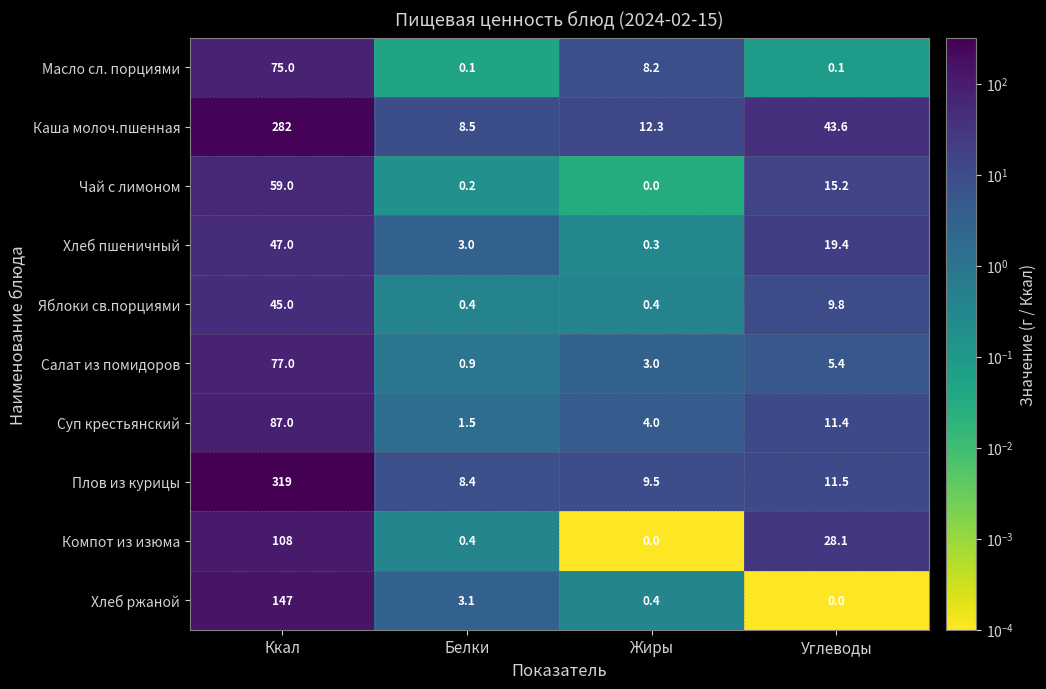

At which label does Компот из изюма reach its peak?

Ккал